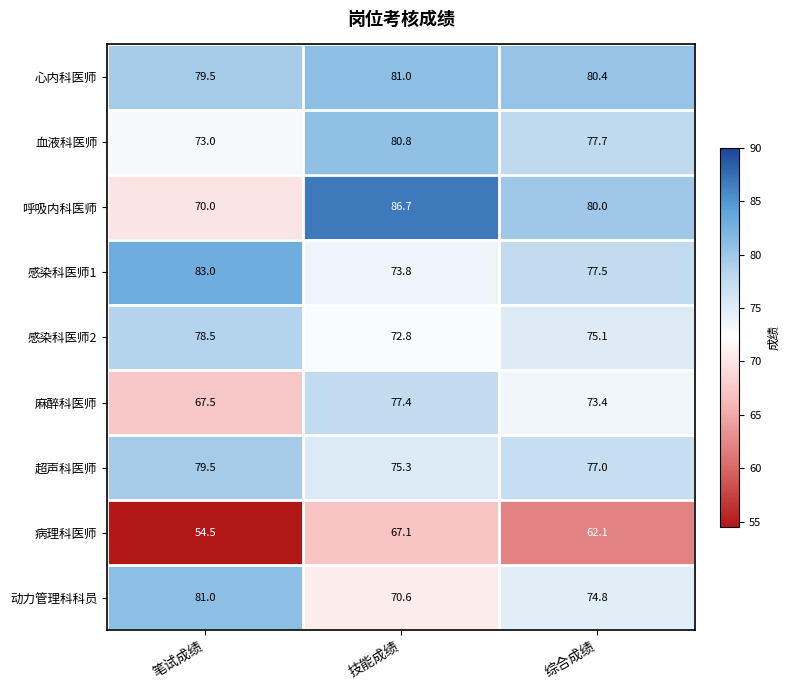

Count the number of categories in the chart.

3